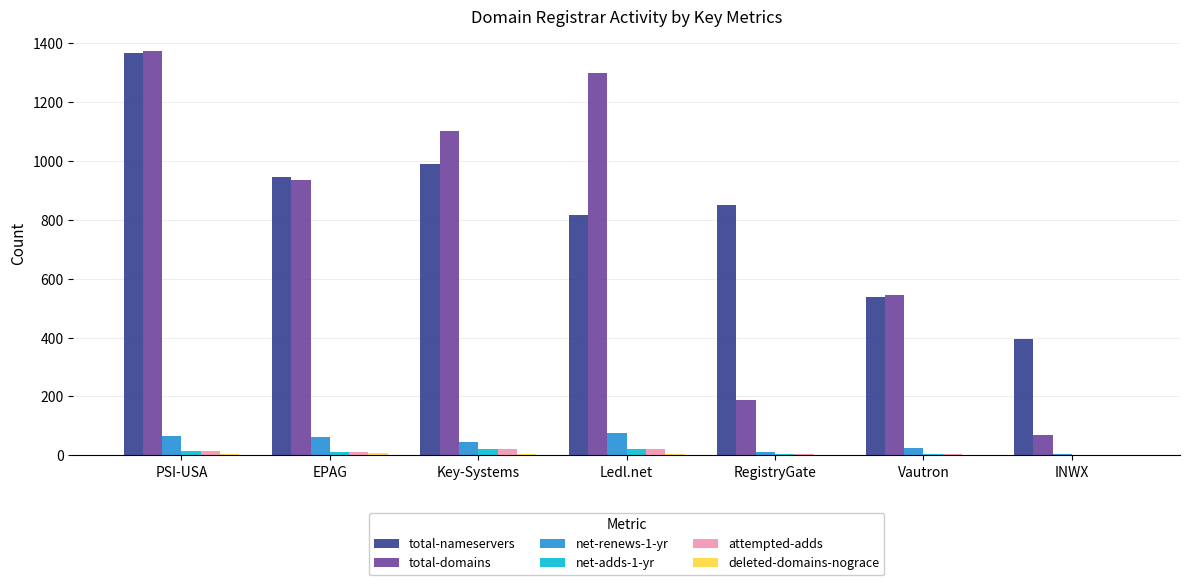

Which category has the highest value across all series?

PSI-USA